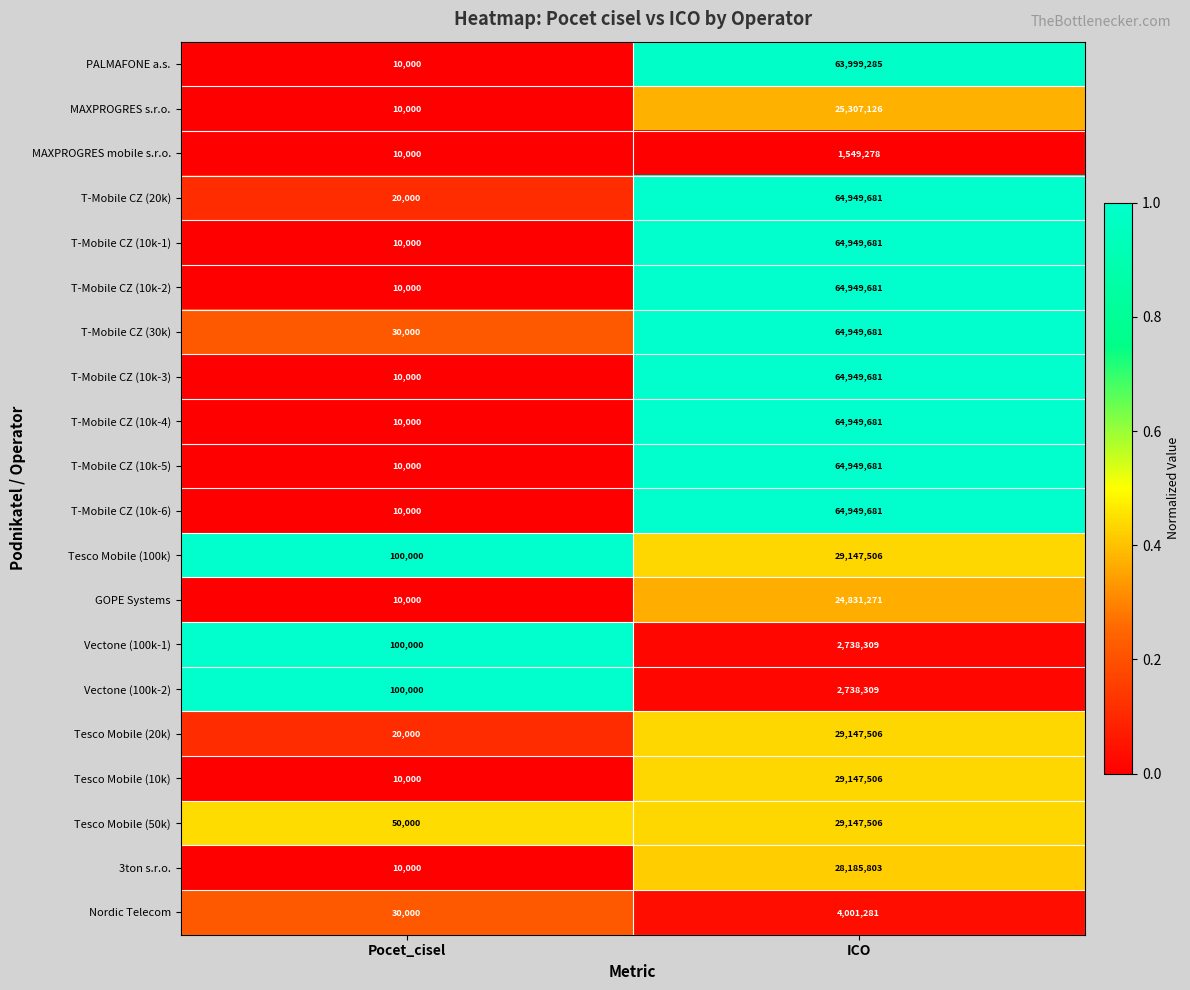

What is the difference between the highest and lowest values at Pocet_cisel?

90000